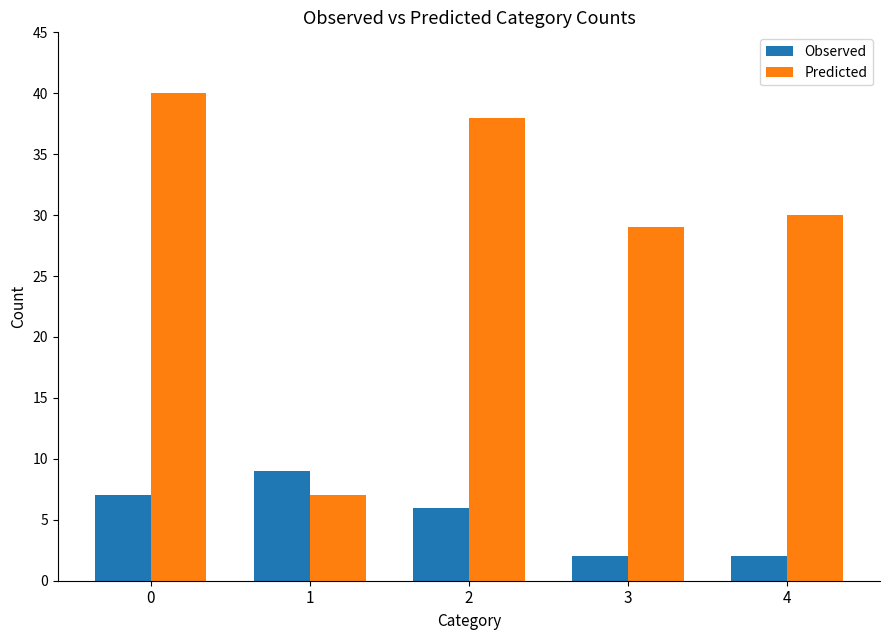

Reading right to left, transcribe all the data shown in this chart.

Observed: 2	2	6	9	7
Predicted: 30	29	38	7	40